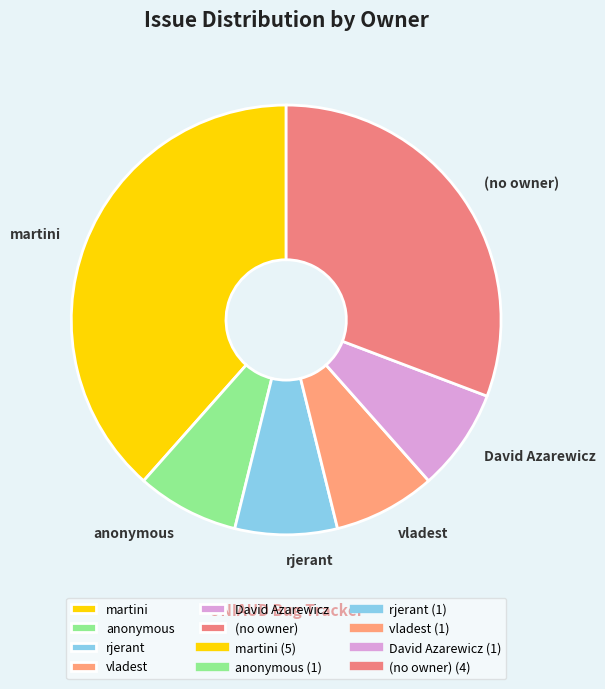

What is the ratio of the value at David Azarewicz to the value at anonymous?

1.0